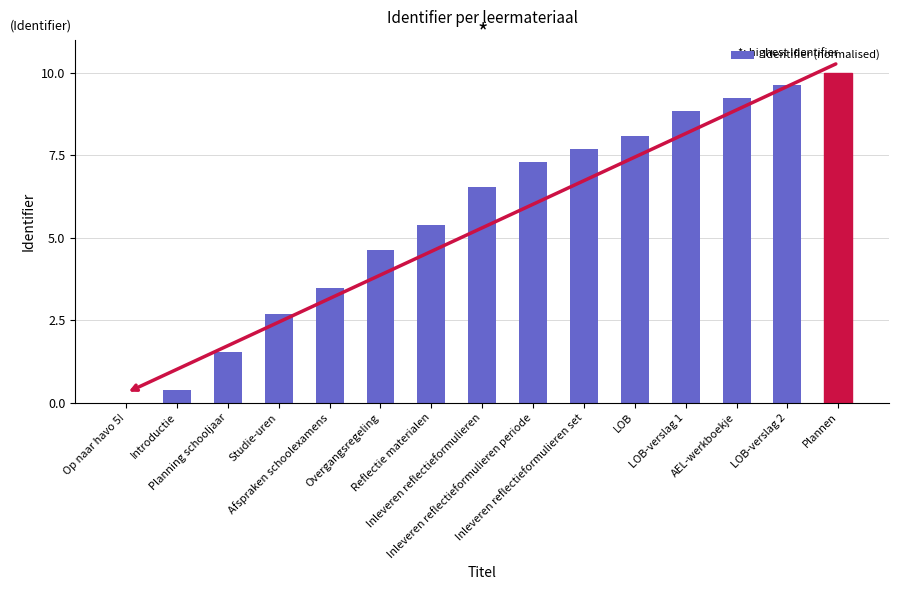

How many distinct data groups are displayed?

1